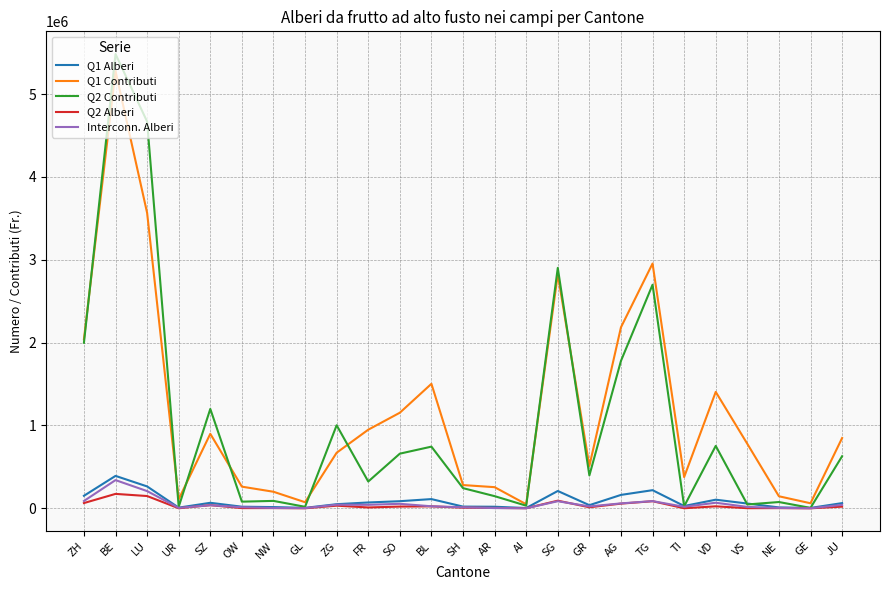

True or false: Q1 Alberi has a value of 264181 at LU.

True